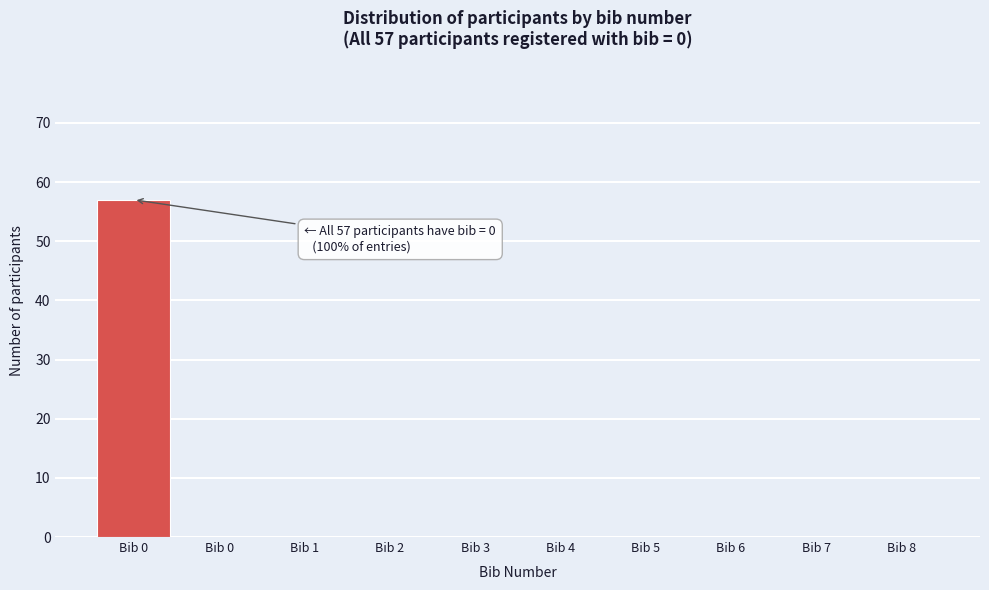

How many data points does each series have?

10